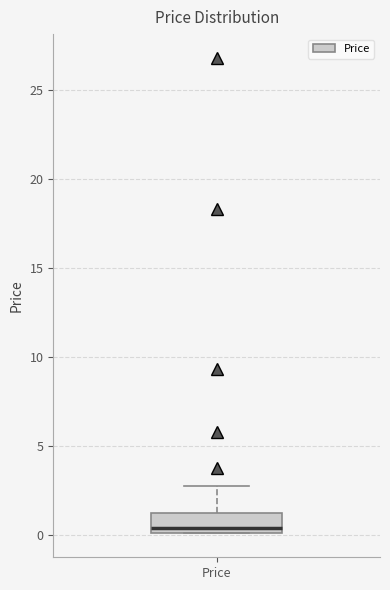

Read this box plot against the y-axis: the position of the median line, the range covered by the box, and the ends of both whiskers. The values are not printed on the chart, so give them approximately, as read against the axis.

median 0.5, box 0.0 to 1.5, whiskers 0.0 to 3.0